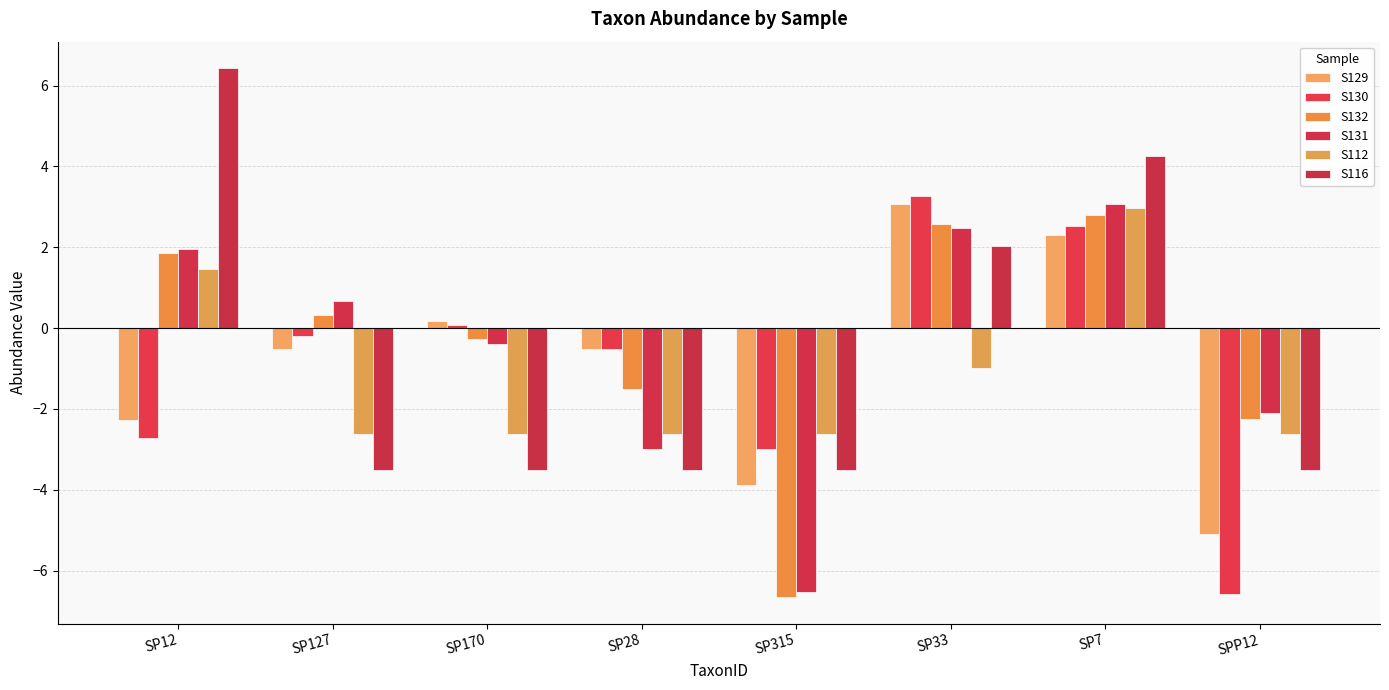

How many distinct data groups are displayed?

6